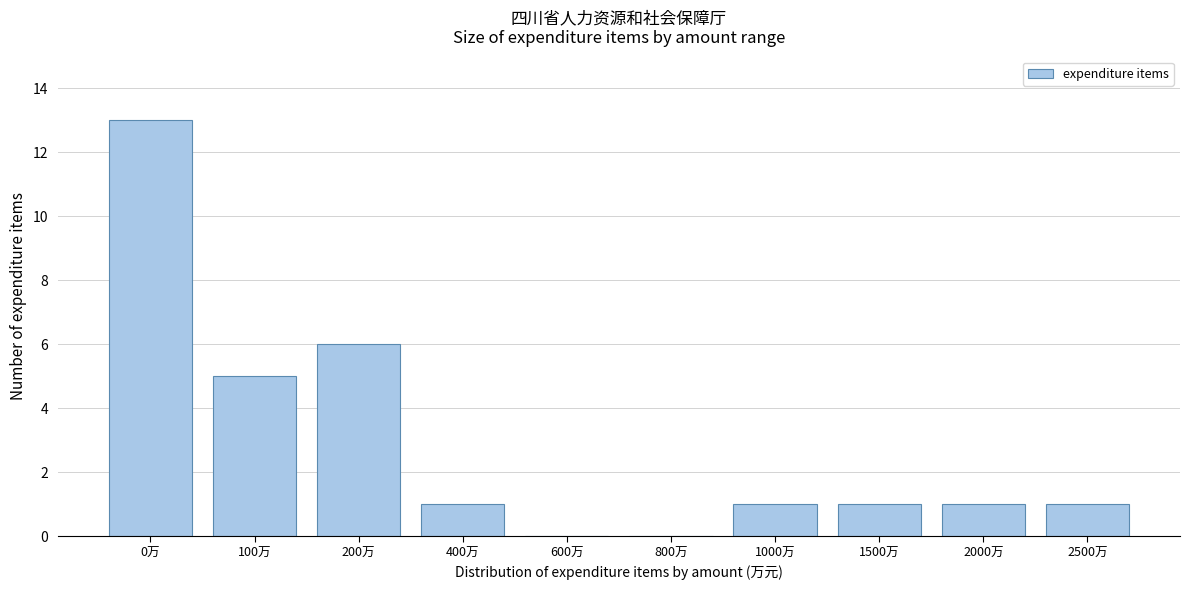

Reading left to right, extract all data points from this chart.

0万=13	100万=5	200万=6	400万=1	600万=0	800万=0	1000万=1	1500万=1	2000万=1	2500万=1